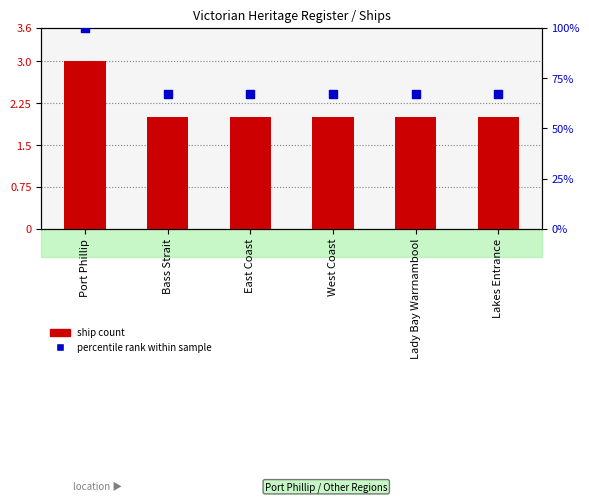

Is the value of percentile rank within sample at East Coast greater than the value of ship count at West Coast?

Yes